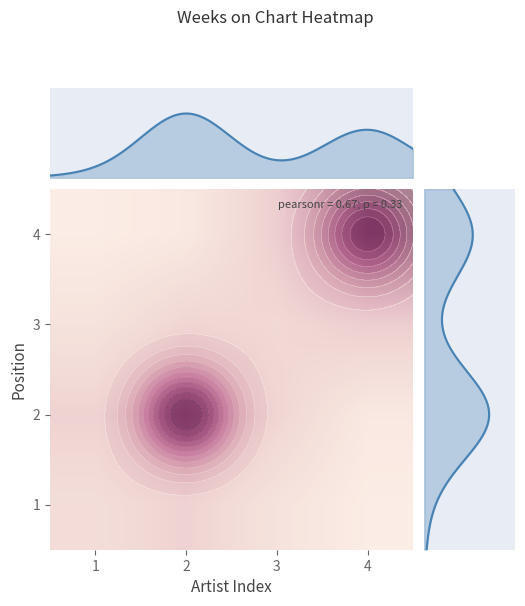

Which category has the highest value across all series?

4